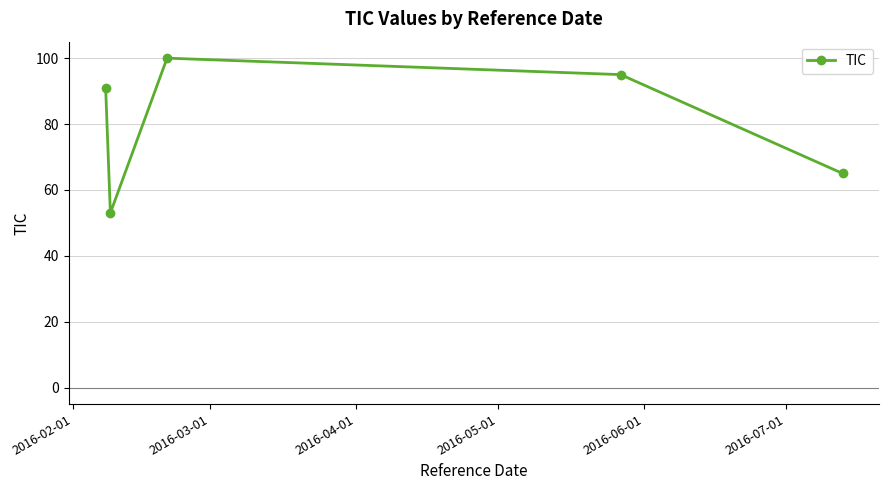

Is this an area chart (filled region under the line)?

No